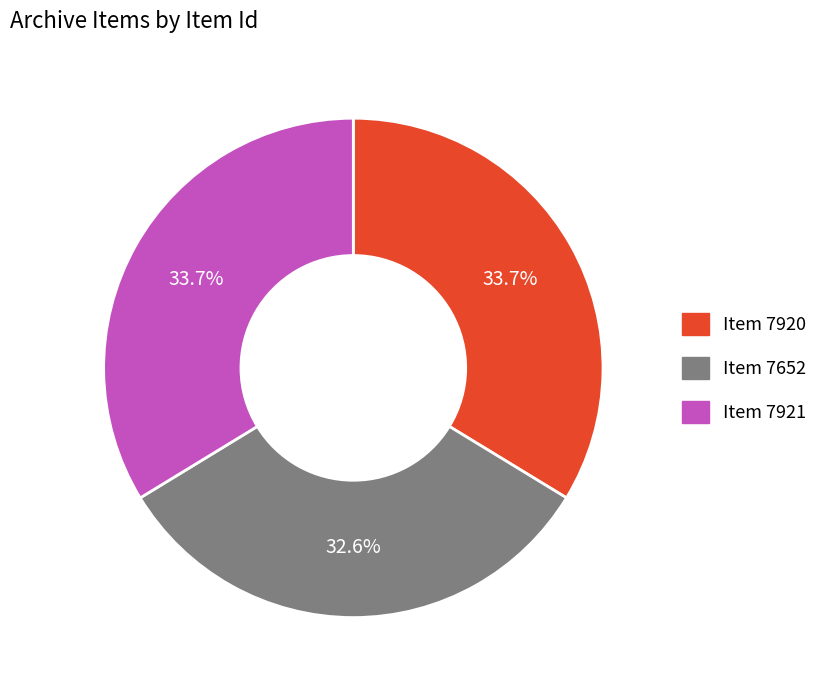

What is the smallest slice in the pie chart?

Item 7652